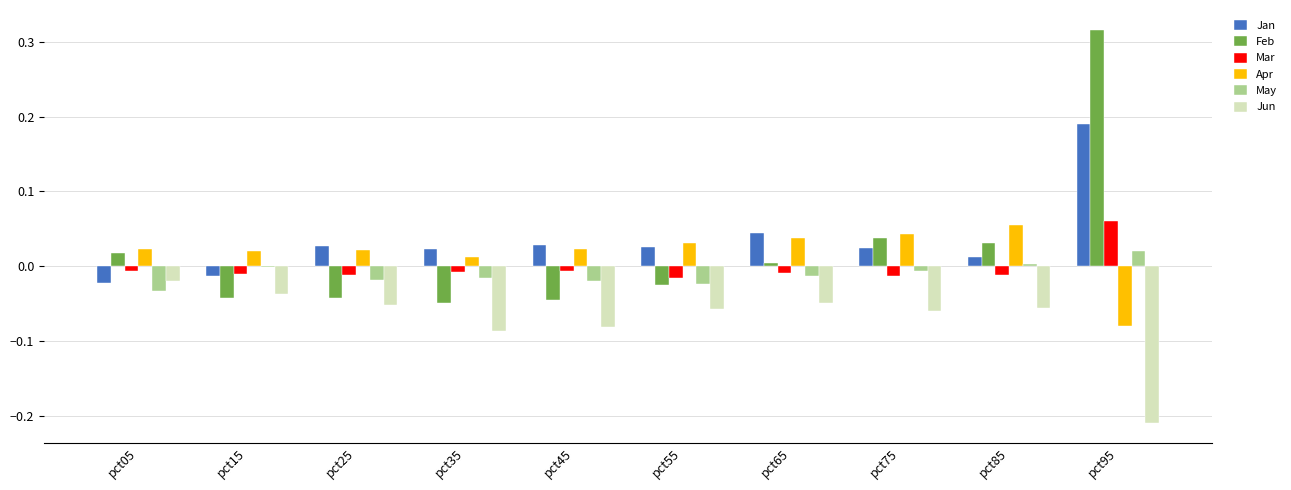

At which label does Mar first exceed 0?

pct95